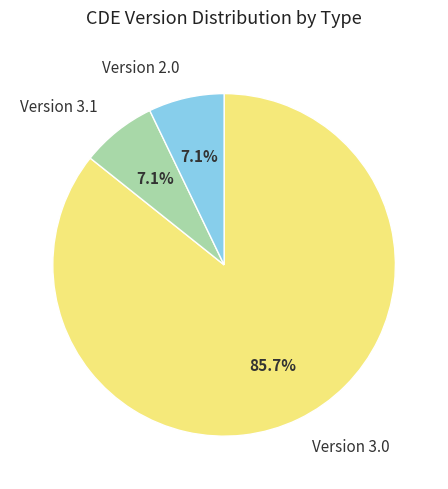

Which category has the biggest portion of the pie?

Version 3.0